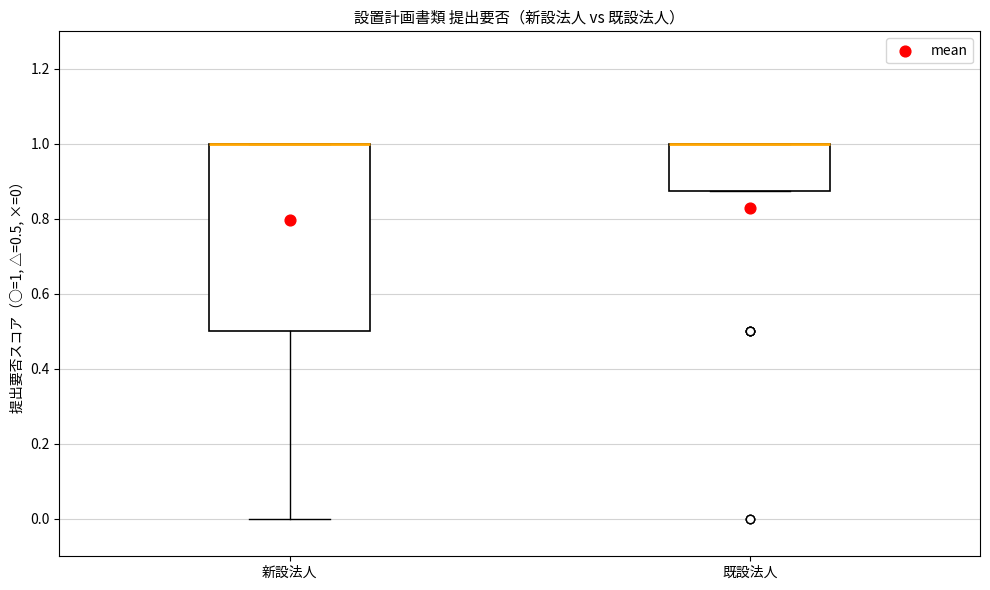

Reading left to right, transcribe this box plot: for each box, give where its median line is, the range the box spans, and where its two whiskers end, as read against the y-axis. The values are not printed on the chart, so give them approximately, as read against the axis.

新設法人: median 1.00 (drawn on the box's upper edge), box 0.50 to 1.00, whiskers 0.00 to 1.00
既設法人: median 1.00 (drawn on the box's upper edge), box 0.88 to 1.00, whiskers 0.88 to 1.00